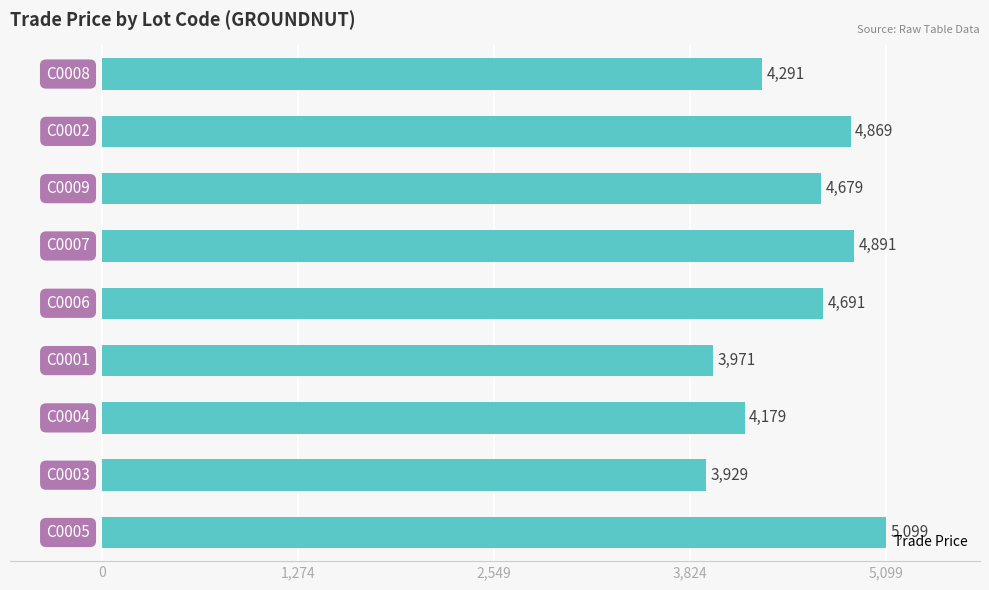

What is the difference between the maximum and second lowest values?

1128